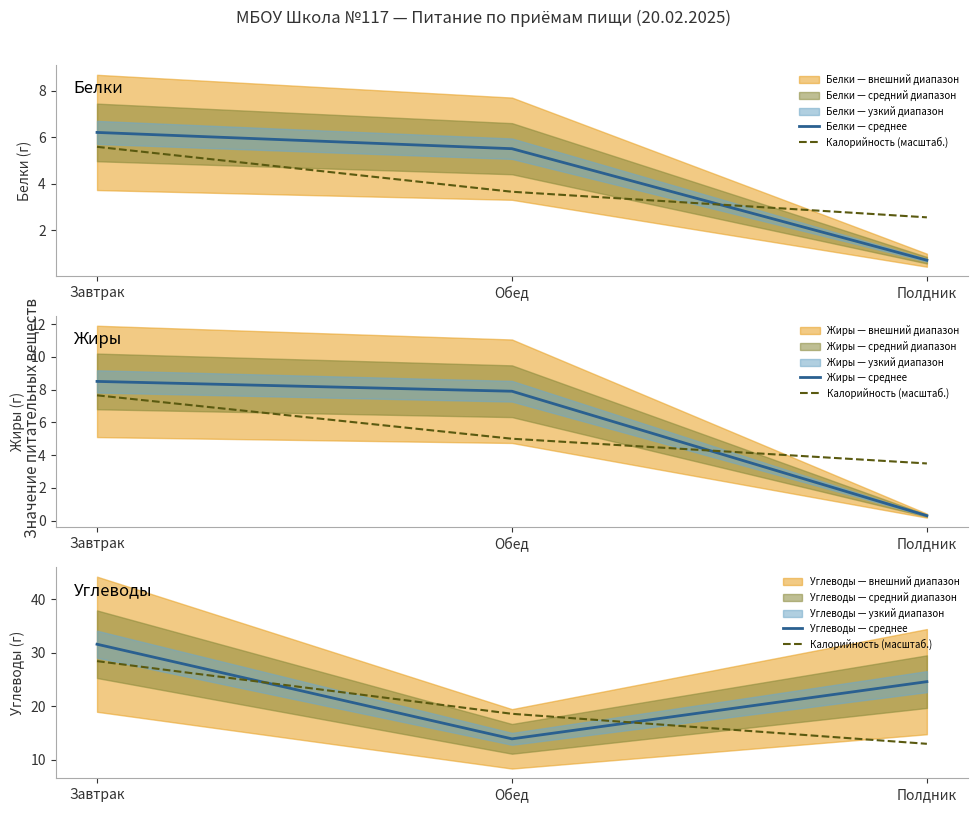

Reading left to right, transcribe all the data shown in this chart.

Белки — среднее: 6.2	5.5	0.7
Калорийность (масштаб.): 28.4	18.6	13.0
Жиры — среднее: 8.5	7.9	0.3
Углеводы — среднее: 31.6	13.9	24.6